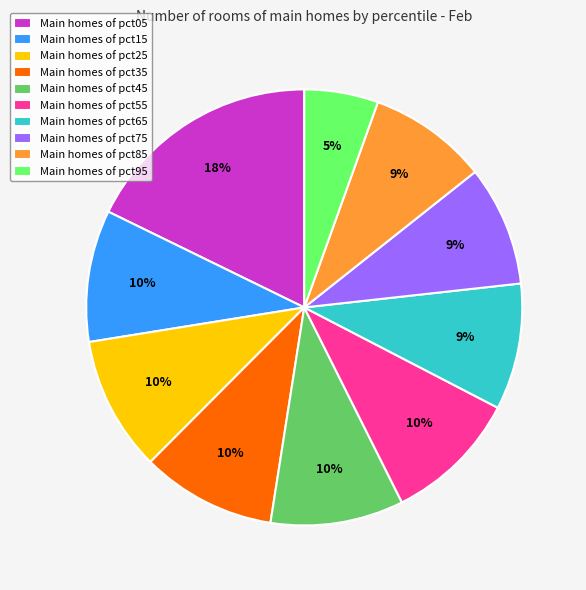

True or false: Main homes of pct15 accounts for 21% of the total.

False